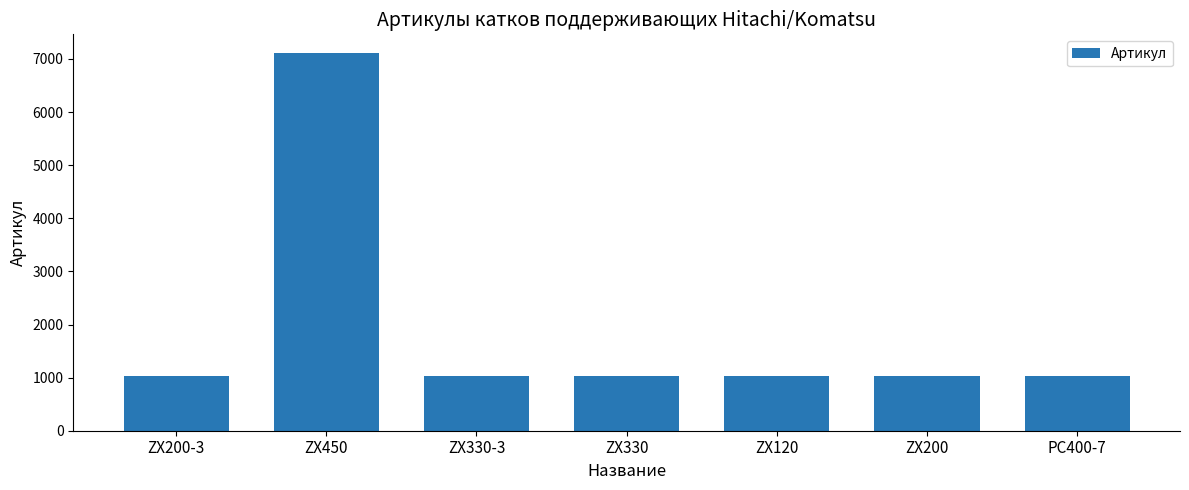

Which label corresponds to the largest value in the chart?

ZX450